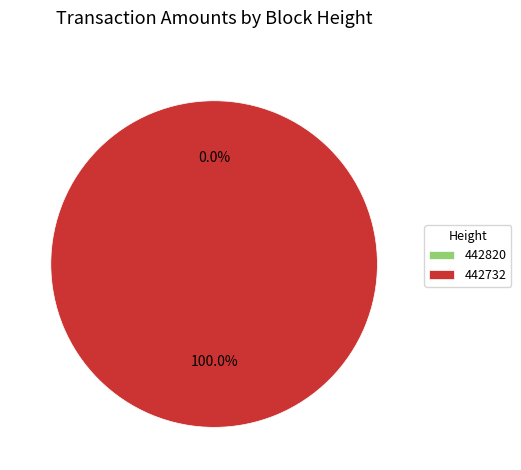

To the nearest percent, what is the difference between the largest and smallest slice percentages?

100%